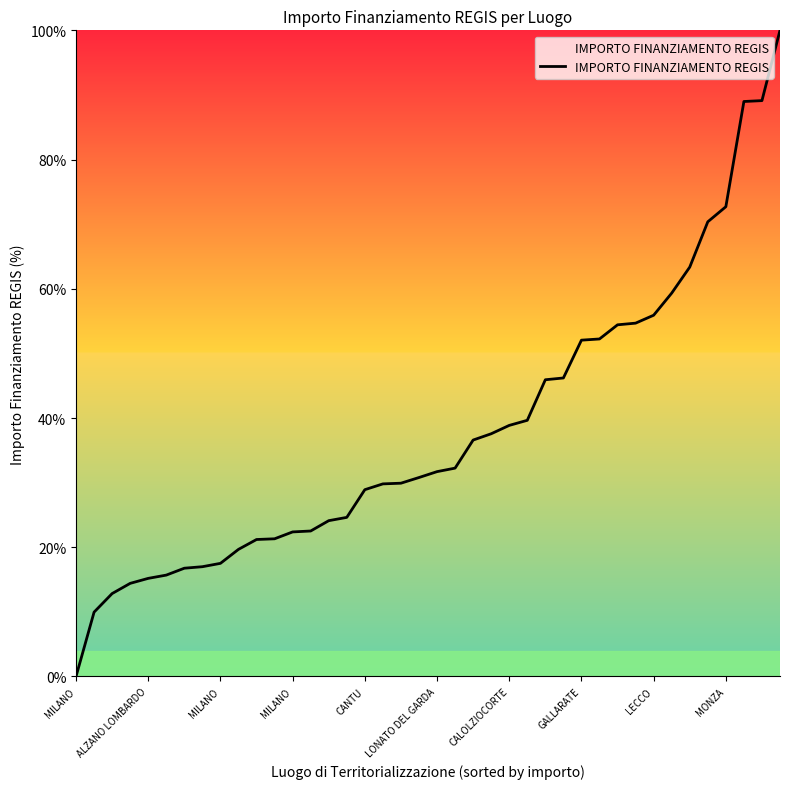

How many lines are shown in the chart?

1